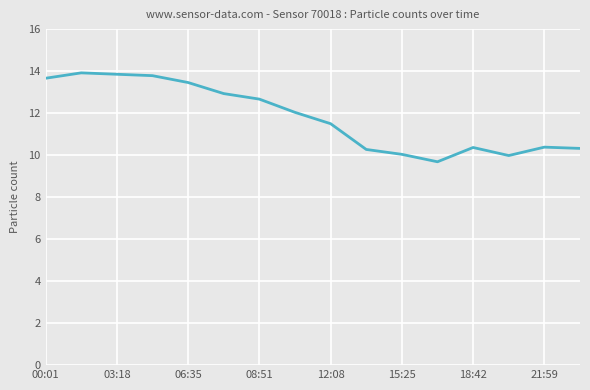

What is the greatest value displayed?

13.9